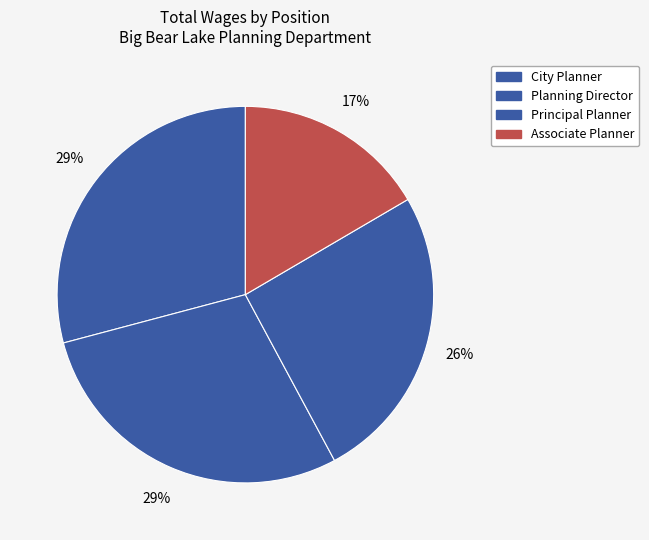

How many slices are in this pie chart?

4